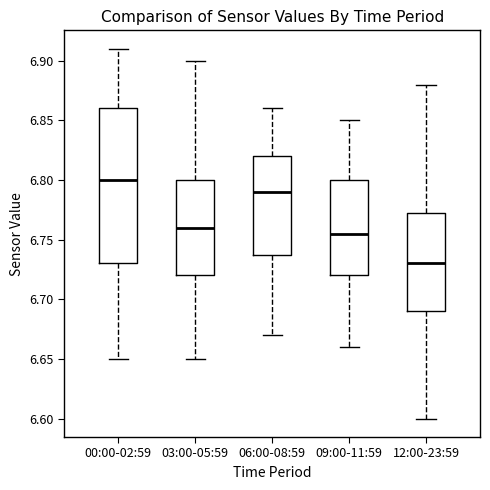

Reading left to right, transcribe this box plot: for each box, give where its median line is, the range the box spans, and where its two whiskers end, as read against the y-axis. The values are not printed on the chart, so give them approximately, as read against the axis.

00:00-02:59: median 6.800, box 6.730 to 6.860, whiskers 6.650 to 6.910
03:00-05:59: median 6.760, box 6.720 to 6.800, whiskers 6.650 to 6.900
06:00-08:59: median 6.790, box 6.740 to 6.820, whiskers 6.670 to 6.860
09:00-11:59: median 6.755, box 6.720 to 6.800, whiskers 6.660 to 6.850
12:00-23:59: median 6.730, box 6.690 to 6.775, whiskers 6.600 to 6.880